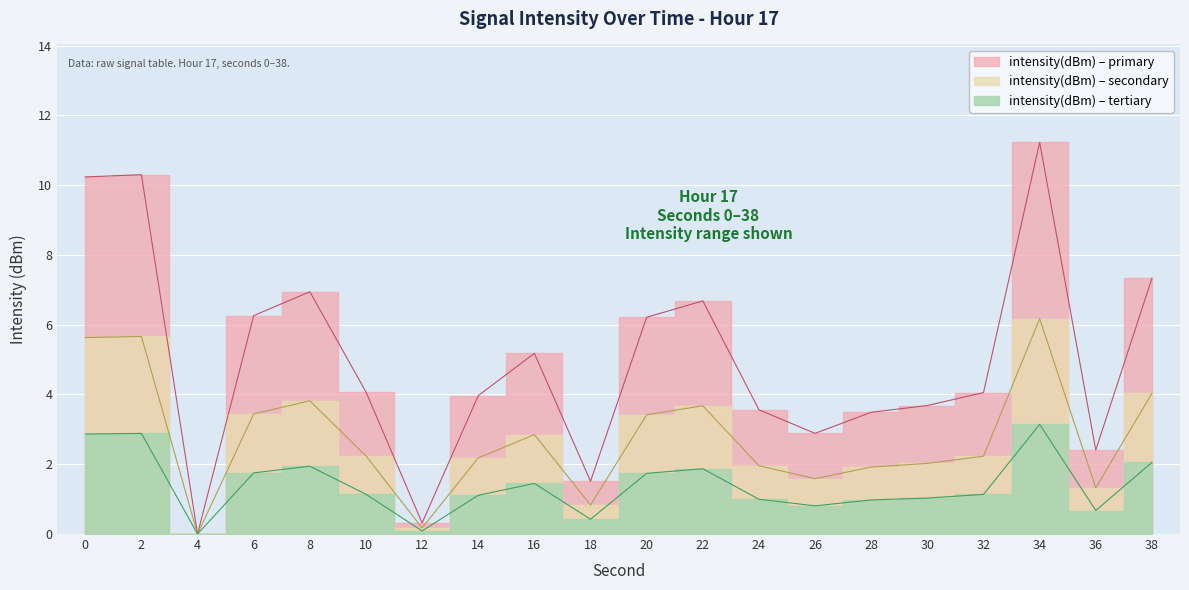

What is the average value?

5.0